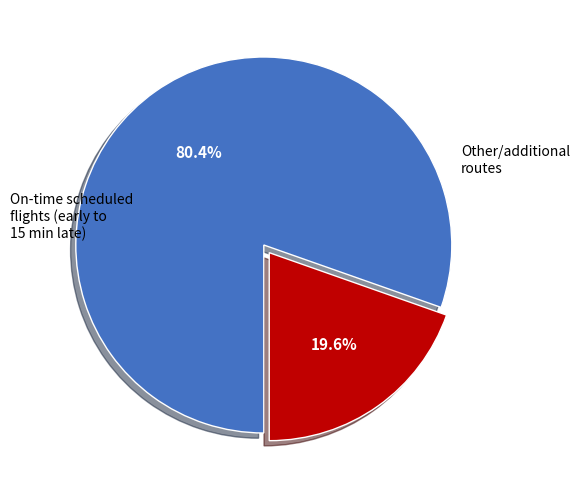

Is there any slice that represents more than half of the pie?

Yes